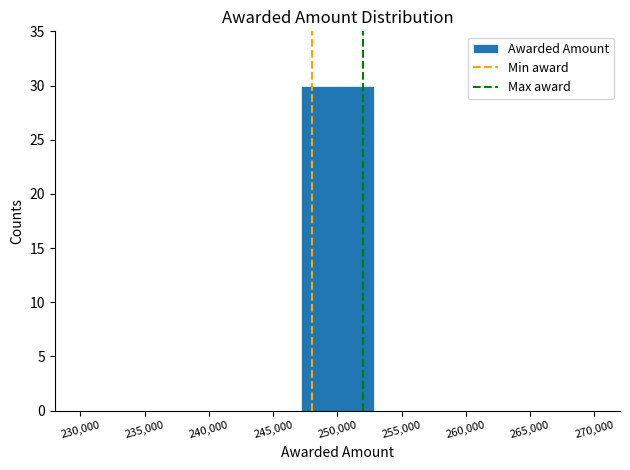

Reading left to right, list every bar in this chart as the range it spans on the x-axis followed by its height. Neither the bar edges nor the heights are printed on the chart, so give them approximately, as read against the axes.

230000 to 235500: 0
235500 to 241500: 0
241500 to 247000: 0
247000 to 253000: 30
253000 to 258500: 0
258500 to 264500: 0
264500 to 270000: 0